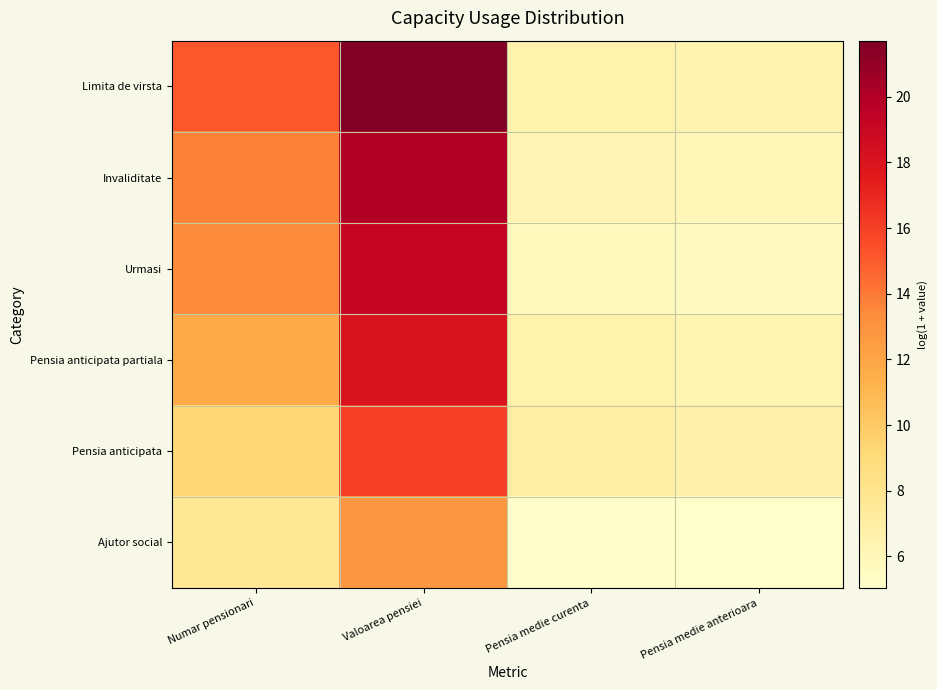

At which category is the sum across all series the highest?

Valoarea pensiei